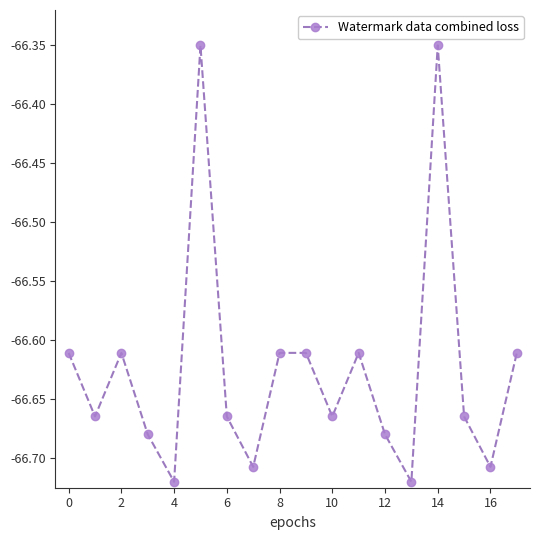

What is the sum of all values?

-1199.2